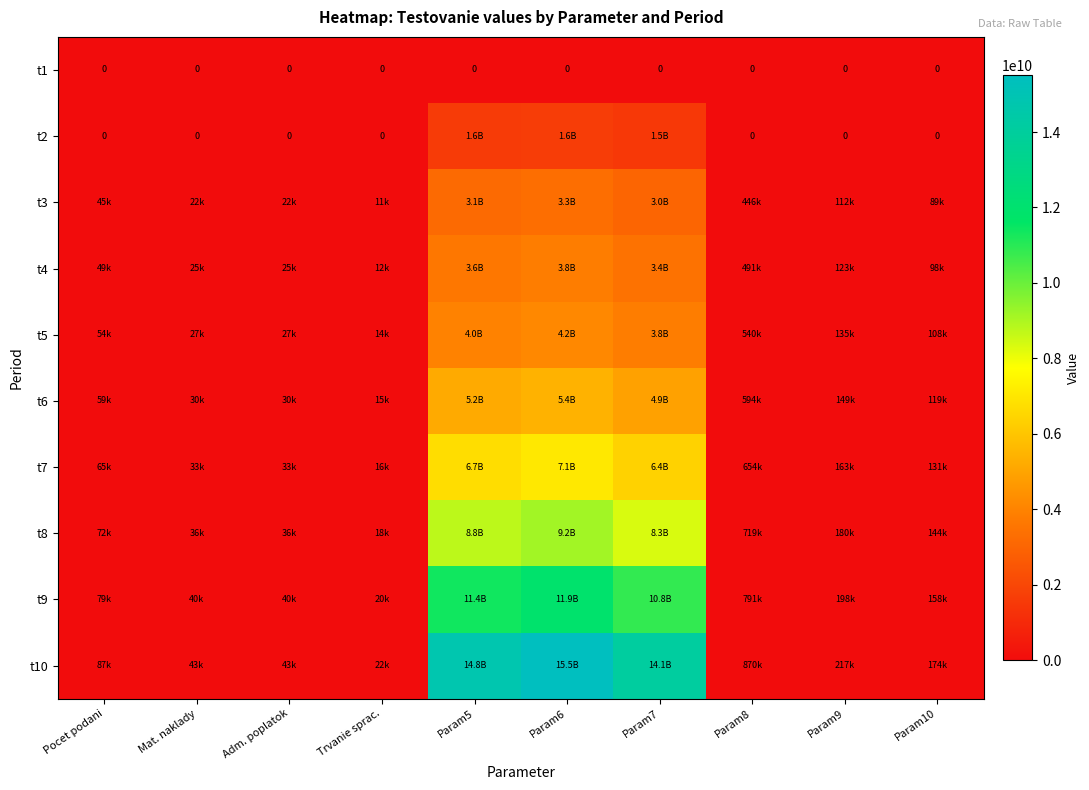

Read the t6 value at Param9.

148540.0